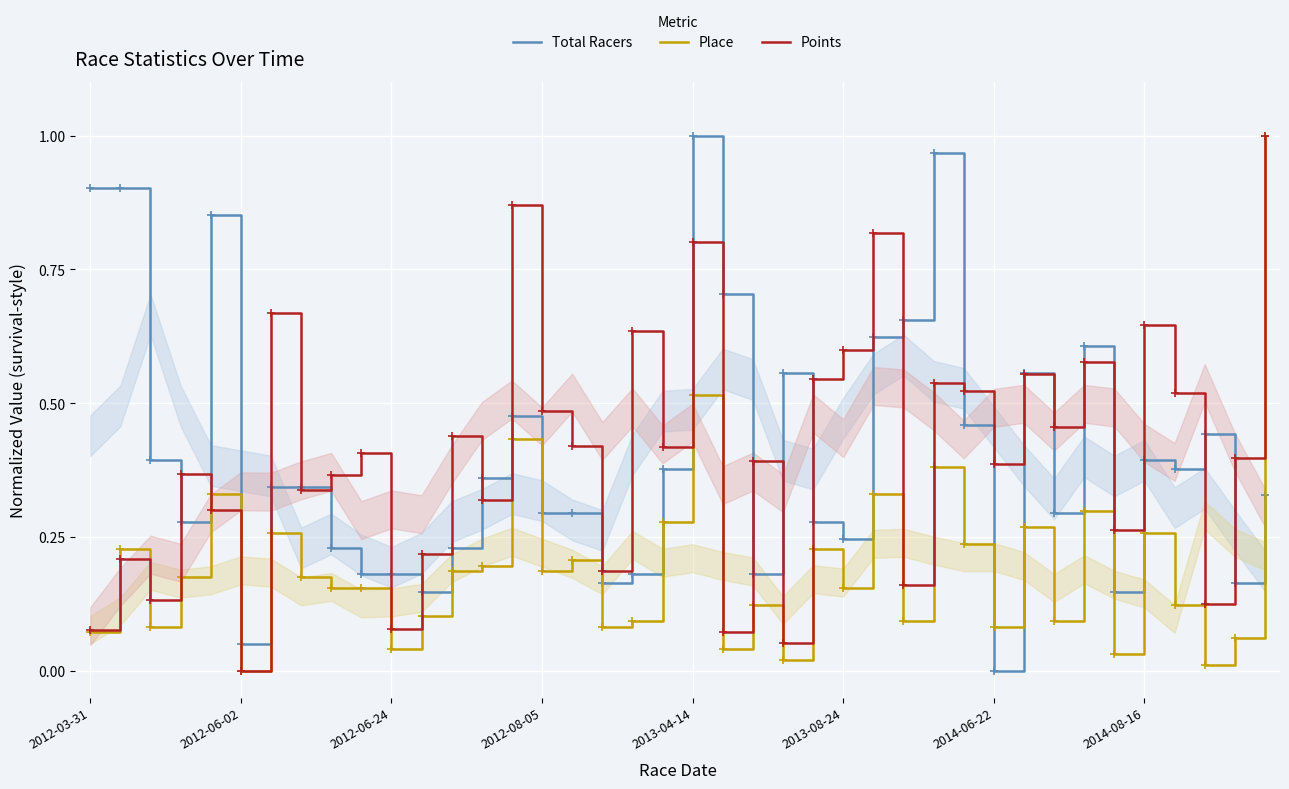

What is the sum of all Place values?

7.8